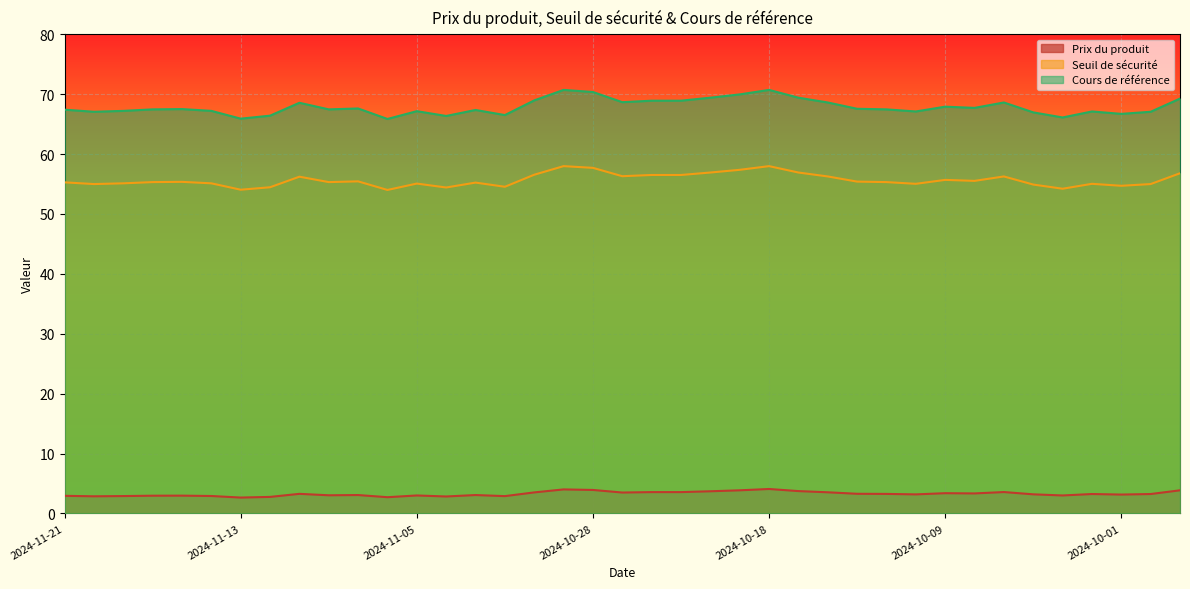

The Seuil de sécurité series shows 56.5 at 2024-10-30. True or false?

True